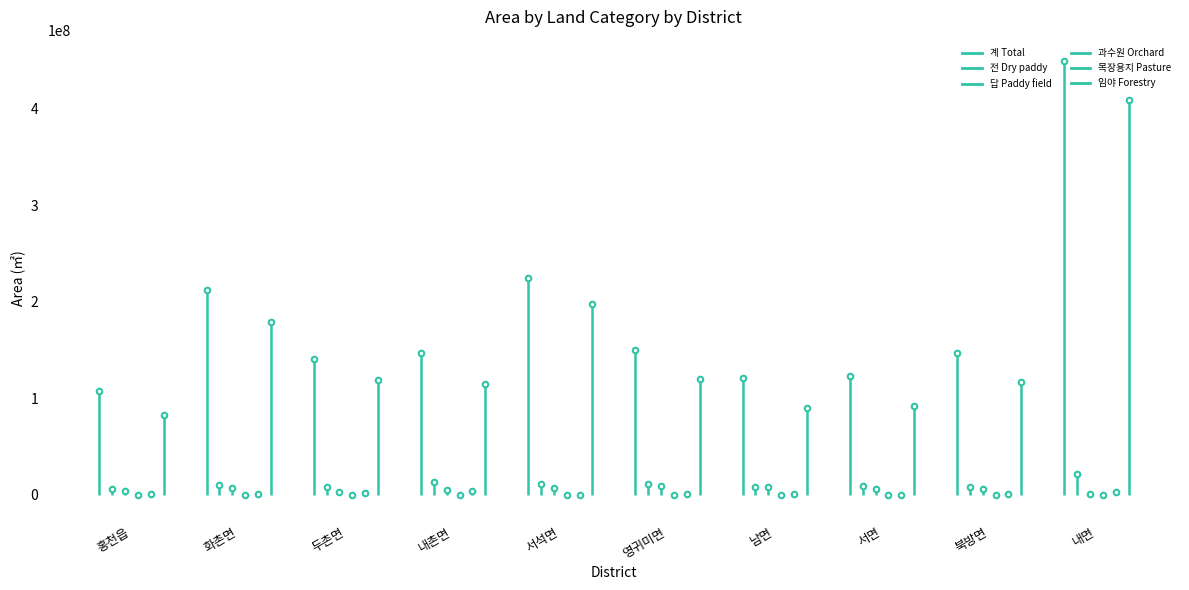

Reading left to right, list all the values displayed in this chart.

계 Total: 홍천읍=107485328.4	화촌면=211595661.5	두촌면=140885556.3	내촌면=146837148.2	서석면=224863705.7	영귀미면=149716979.3	남면=120429874.0	서면=123417137.1	북방면=146492916.4	내면=448848418.8
전 Dry paddy: 홍천읍=6058553.6	화촌면=9853133.9	두촌면=7774554.4	내촌면=13491261.3	서석면=10857926.6	영귀미면=10849232.3	남면=8333643.6	서면=8616789.5	북방면=7726275.6	내면=21986555.8
답 Paddy field: 홍천읍=4014104.7	화촌면=7044366.3	두촌면=3200900.2	내촌면=4514661.1	서석면=6612114.1	영귀미면=8892426.1	남면=7760535.8	서면=5688289.9	북방면=6473214.7	내면=1108105.3
과수원 Orchard: 홍천읍=88173.5	화촌면=81046.0	두촌면=48500.0	내촌면=45053.0	서석면=18392.0	영귀미면=60615.0	남면=170233.0	서면=135158.0	북방면=109680.0	내면=23859.0
목장용지 Pasture: 홍천읍=634488.0	화촌면=1094387.0	두촌면=1765287.1	내촌면=4284901.0	서석면=220325.5	영귀미면=452294.0	남면=926243.0	서면=214622.0	북방면=336382.0	내면=2523752.0
임야 Forestry: 홍천읍=82294298.9	화촌면=178685644.7	두촌면=118861953.0	내촌면=115241606.0	서석면=197482665.1	영귀미면=120046355.2	남면=90213395.7	서면=92241605.2	북방면=117116333.2	내면=409041373.7